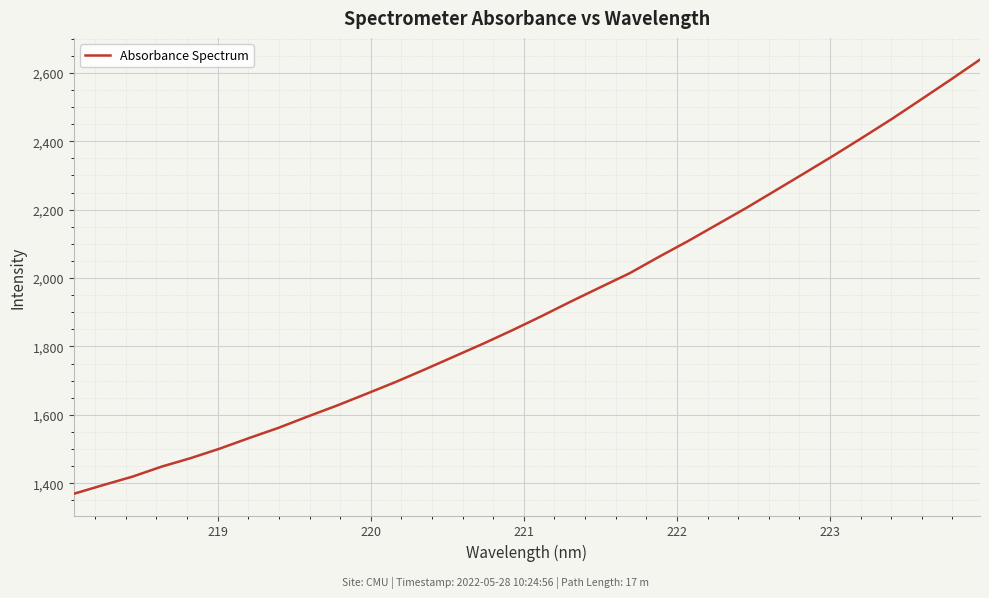

What is the difference between the maximum and minimum values?

1269.5